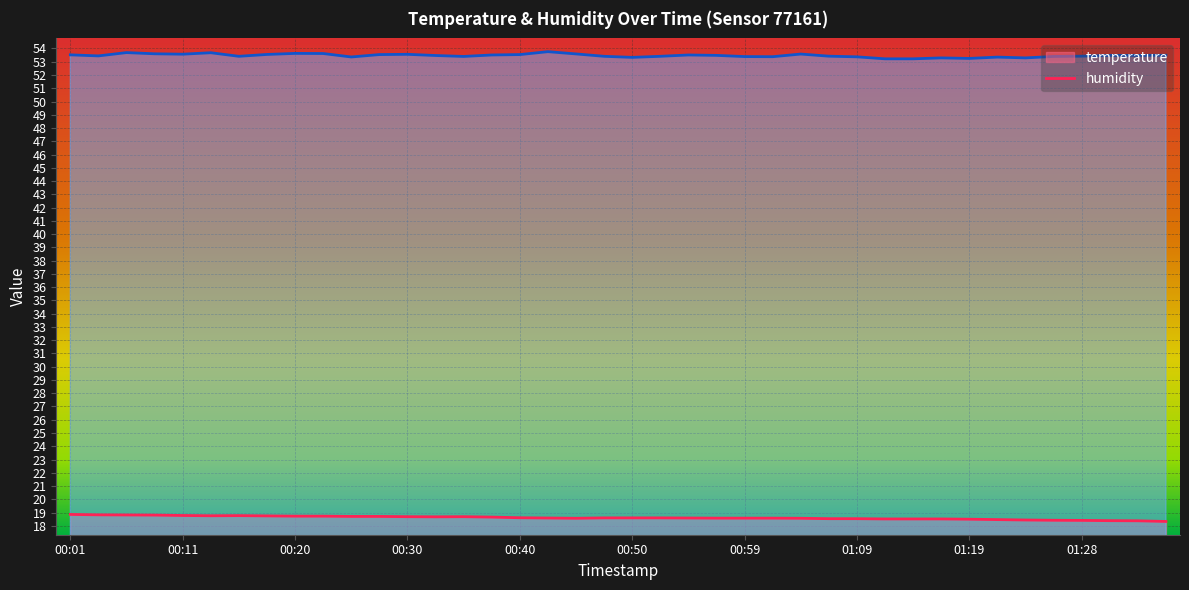

What is the maximum value for humidity?

53.8